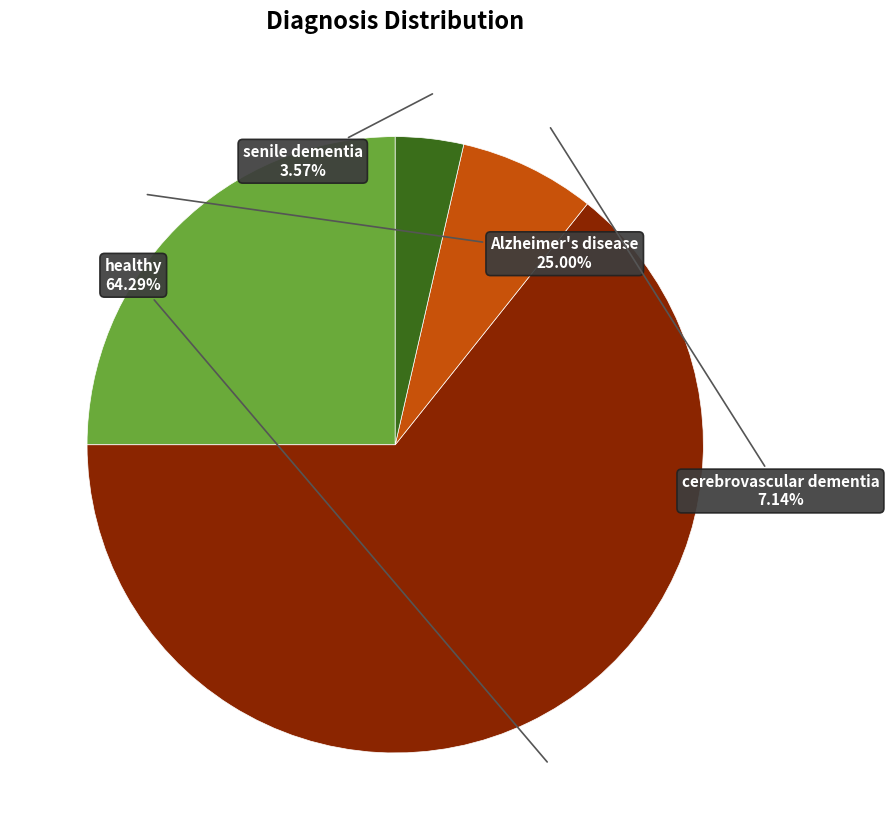

Is there a majority slice in this chart?

Yes